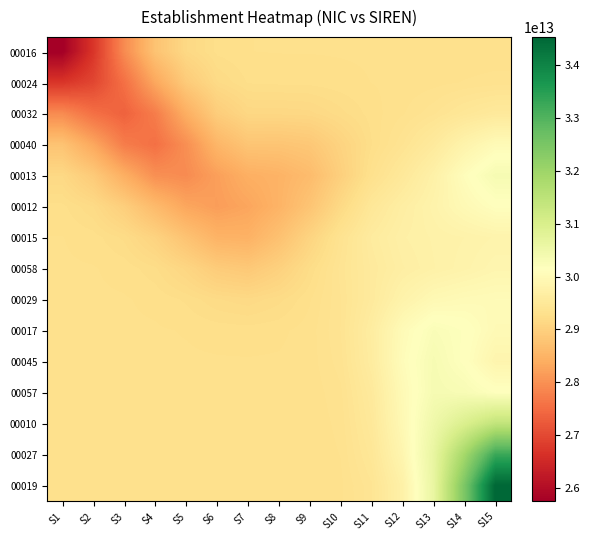

Which category has the lowest value across all series?

S1